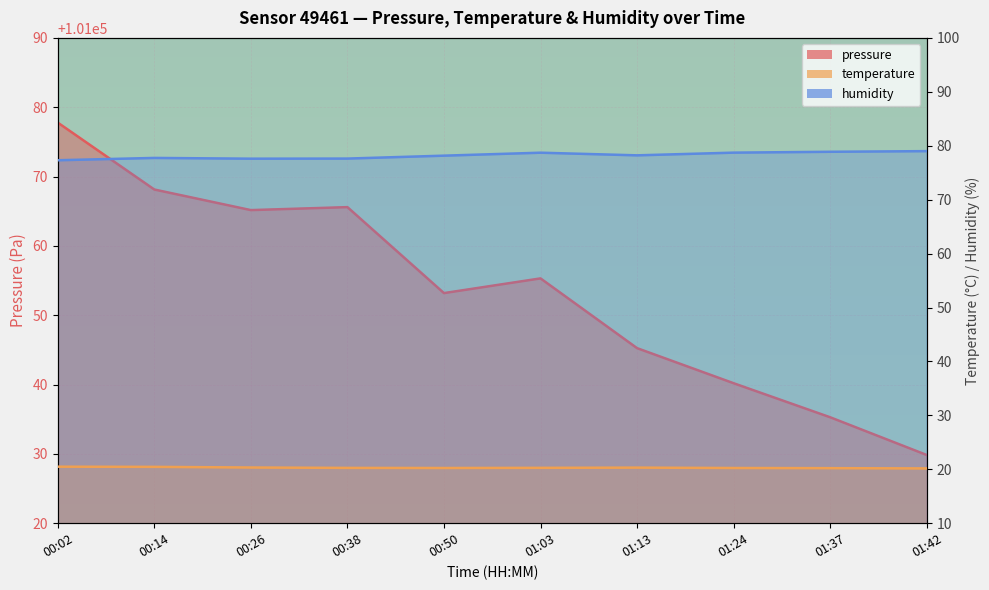

At which category does temperature reach its first local peak?

01:13